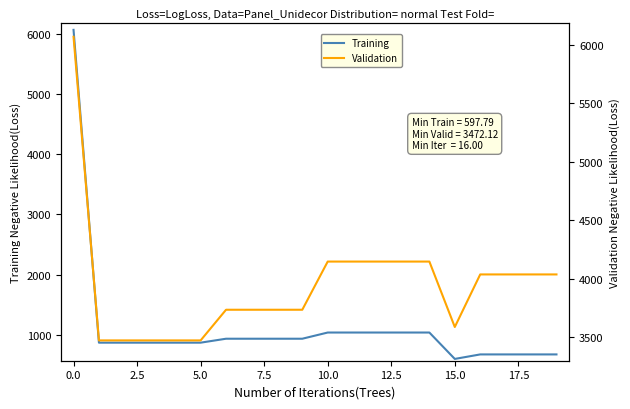

What is the maximum value shown in the chart?

6067.2